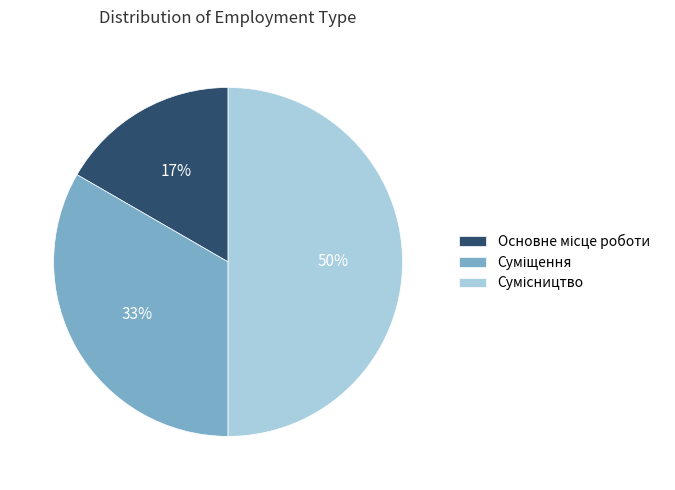

To the nearest percent, what is the difference between the largest and smallest slice percentages?

33%